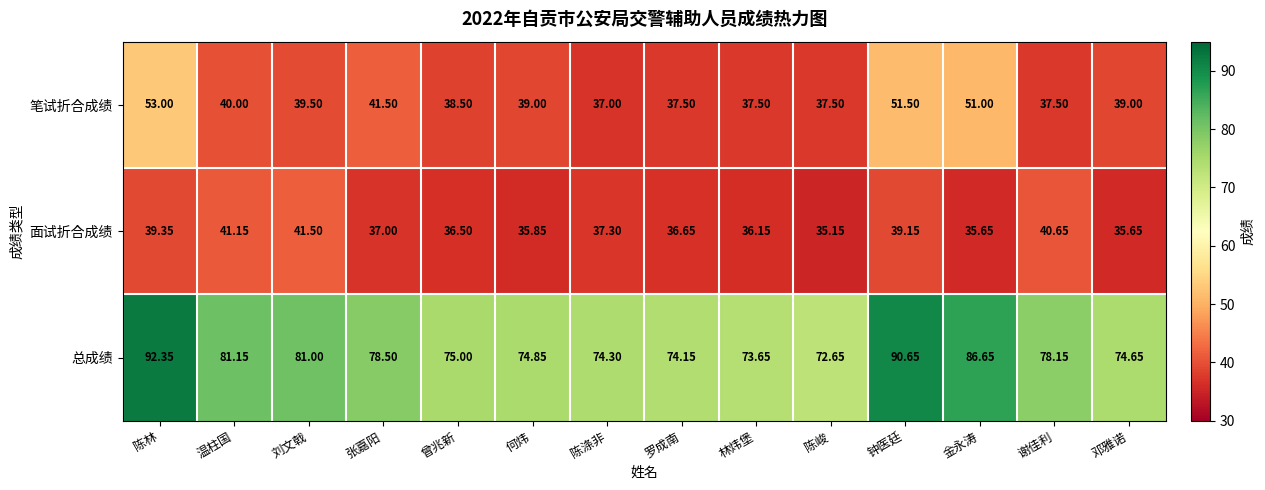

At which category does the chart reach its minimum across all series?

陈峻